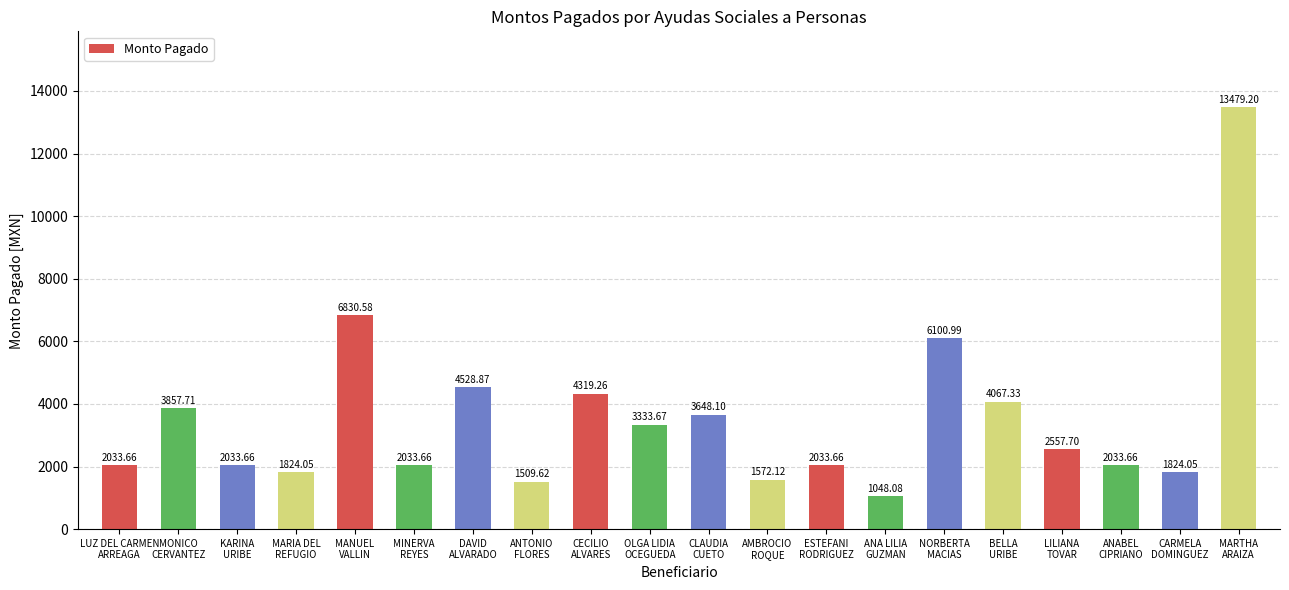

How many series are shown in this chart?

1